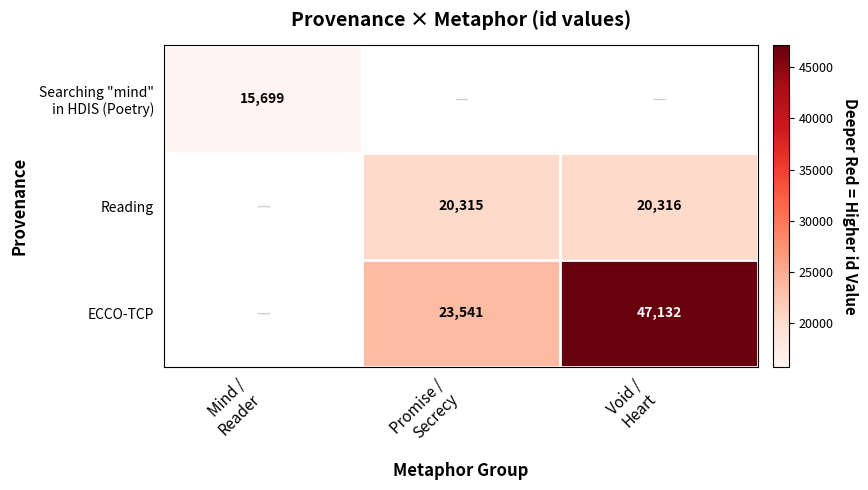

What is the smallest value displayed?

15699.0